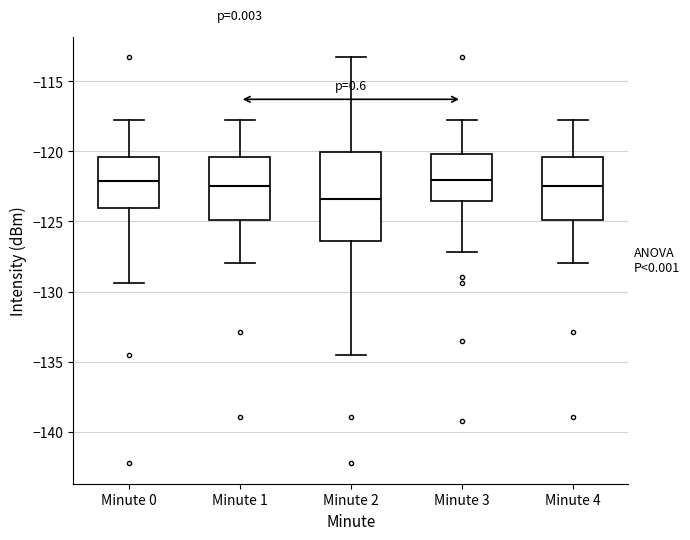

Reading left to right, read every box against the y-axis: the position of its median line, the range the box covers, and the ends of its whiskers. The values are not printed on the chart, so give them approximately, as read against the axis.

Minute 0: median -122.0, box -124.0 to -120.5, whiskers -129.5 to -117.5
Minute 1: median -122.5, box -125.0 to -120.5, whiskers -128.0 to -117.5
Minute 2: median -123.5, box -126.5 to -120.0, whiskers -134.5 to -113.5
Minute 3: median -122.0, box -123.5 to -120.0, whiskers -127.0 to -117.5
Minute 4: median -122.5, box -125.0 to -120.5, whiskers -128.0 to -117.5